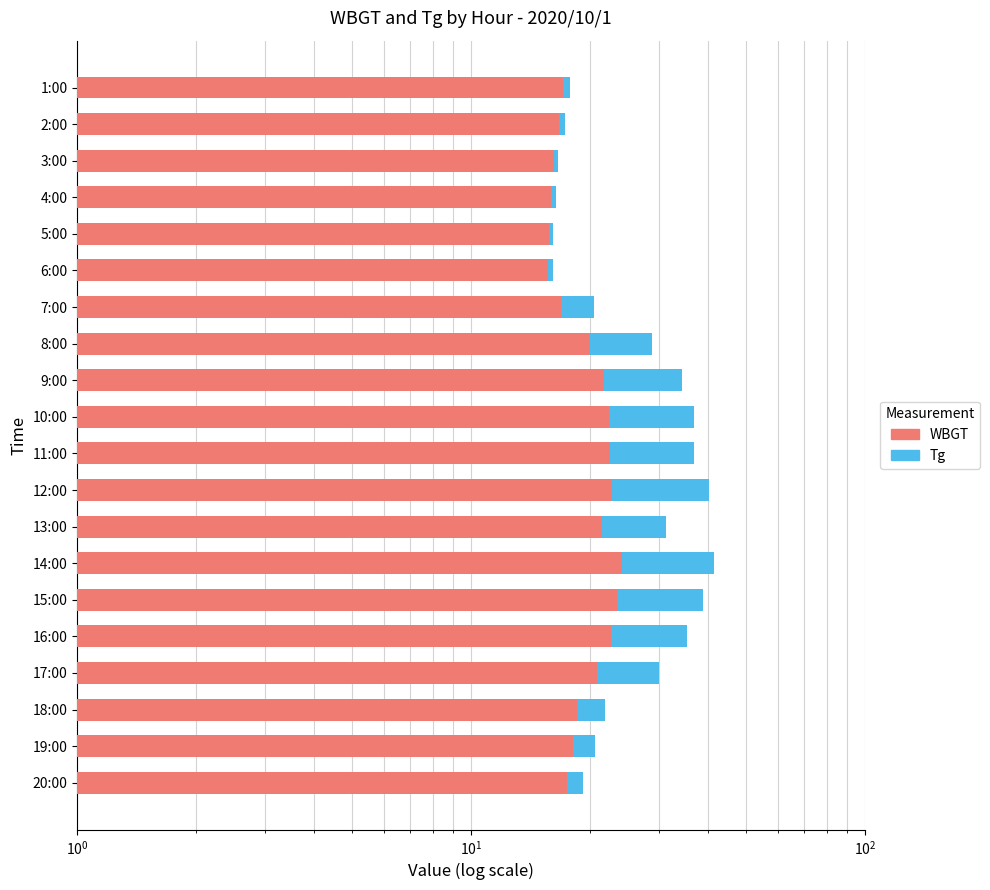

Reading left to right, transcribe all the data shown in this chart.

Tg: 17.8	17.3	16.6	16.4	16.1	16.1	20.5	28.8	34.4	36.9	36.9	40.3	31.3	41.3	38.8	35.3	30.0	21.9	20.6	19.2
WBGT: 17.1	16.7	16.2	16.0	15.8	15.7	16.9	20.1	21.7	22.4	22.5	22.8	21.5	24.1	23.5	22.7	20.9	18.6	18.2	17.5